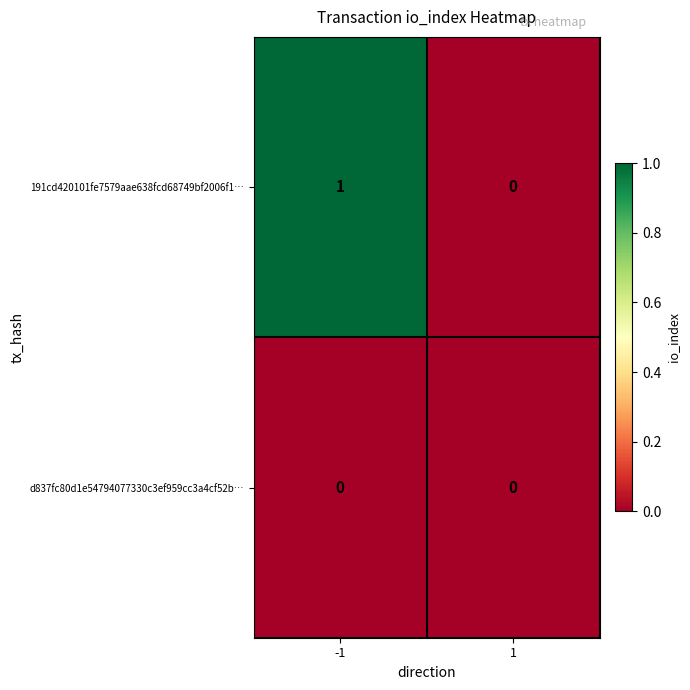

Which series has the largest total across all categories?

191cd420101fe7579aae638fcd68749bf2006f1…